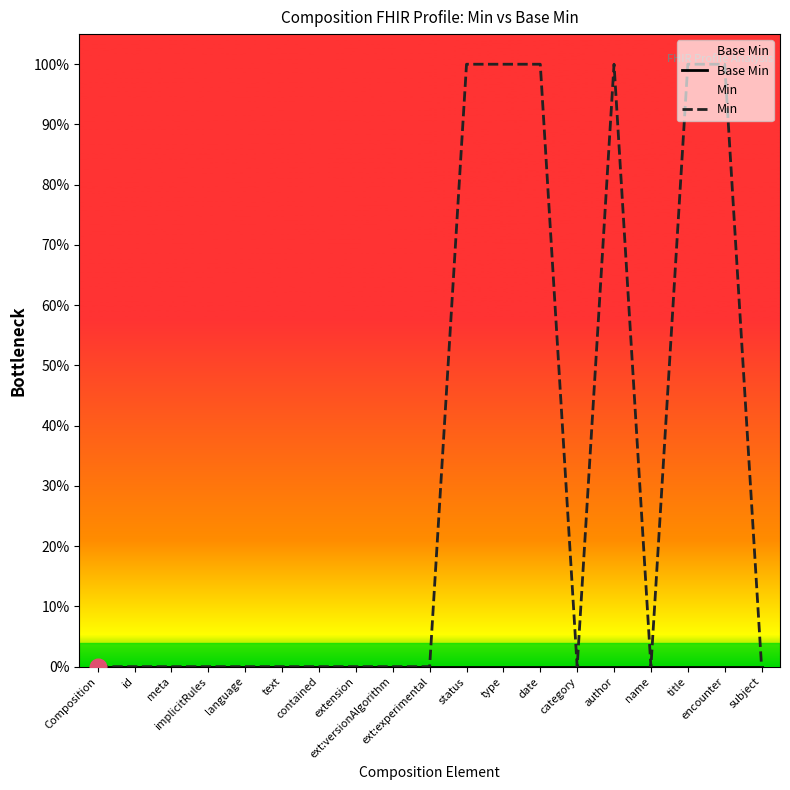

At which label is Min closest to 0?

Composition